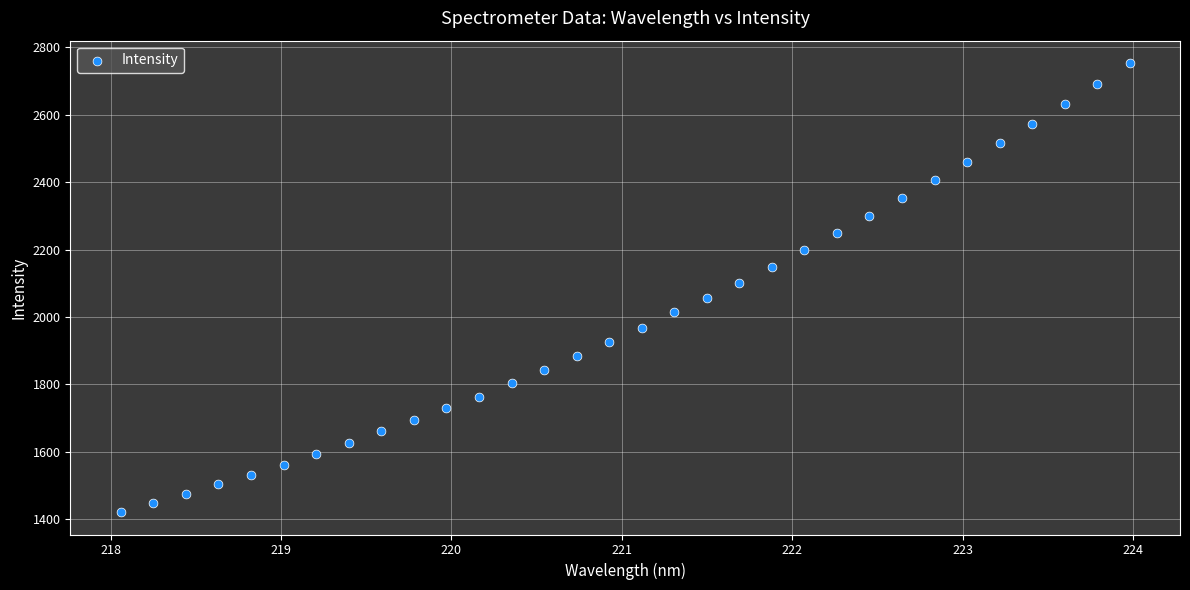

What is the range of Y values (max minus min)?

1330.9